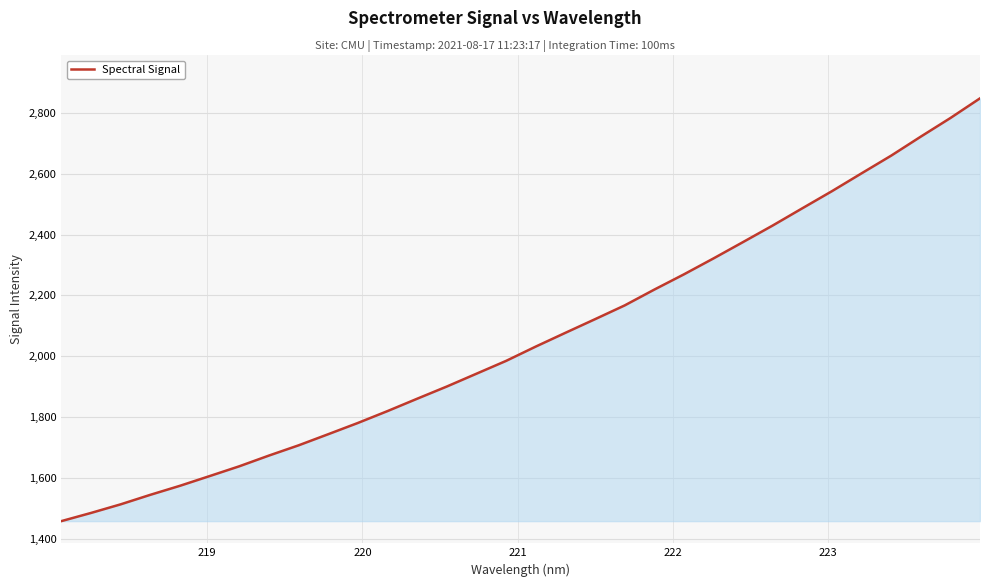

Reading left to right, transcribe all the data shown in this chart.

1458.2	1485.1	1513.4	1544.7	1574.4	1606.3	1638.4	1673.7	1707.3	1743.9	1780.9	1819.9	1860.5	1900.6	1942.7	1984.8	2031.8	2077.0	2121.8	2167.0	2219.0	2269.1	2321.5	2375.4	2429.7	2486.3	2542.5	2601.1	2659.3	2721.7	2782.8	2847.5